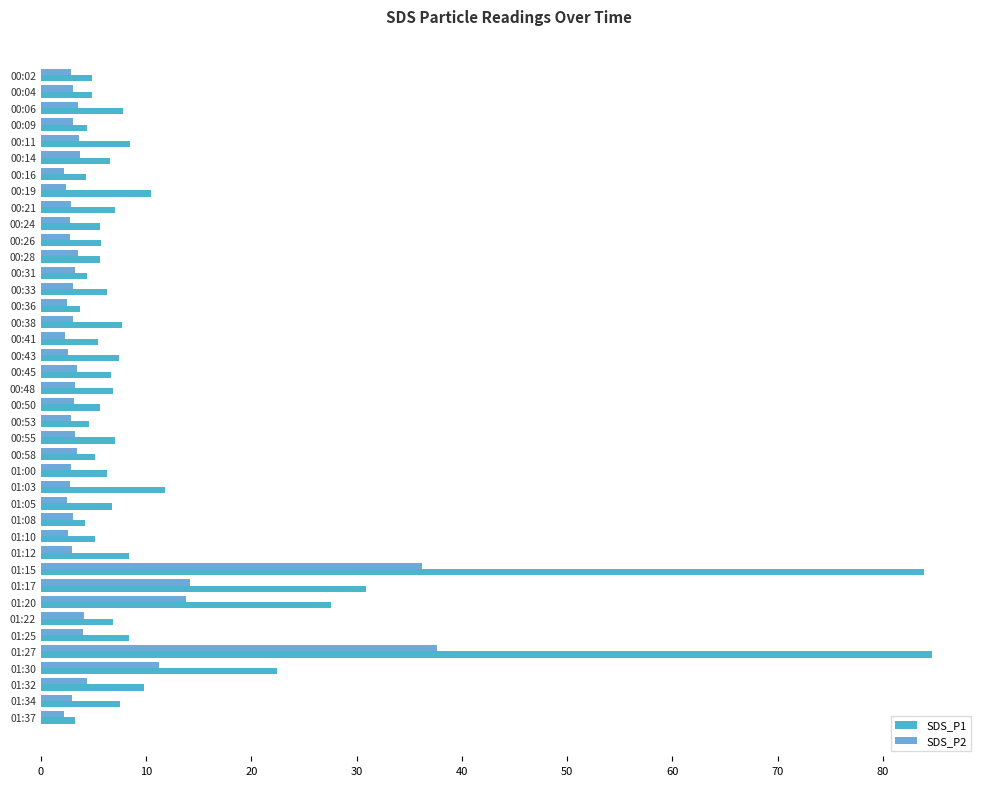

Which series has the largest range (max minus min)?

SDS_P1